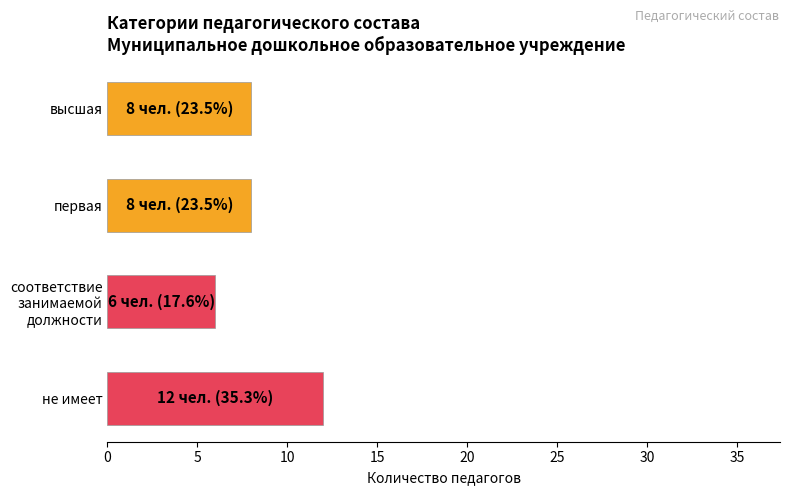

What is the minimum value shown in the chart?

6